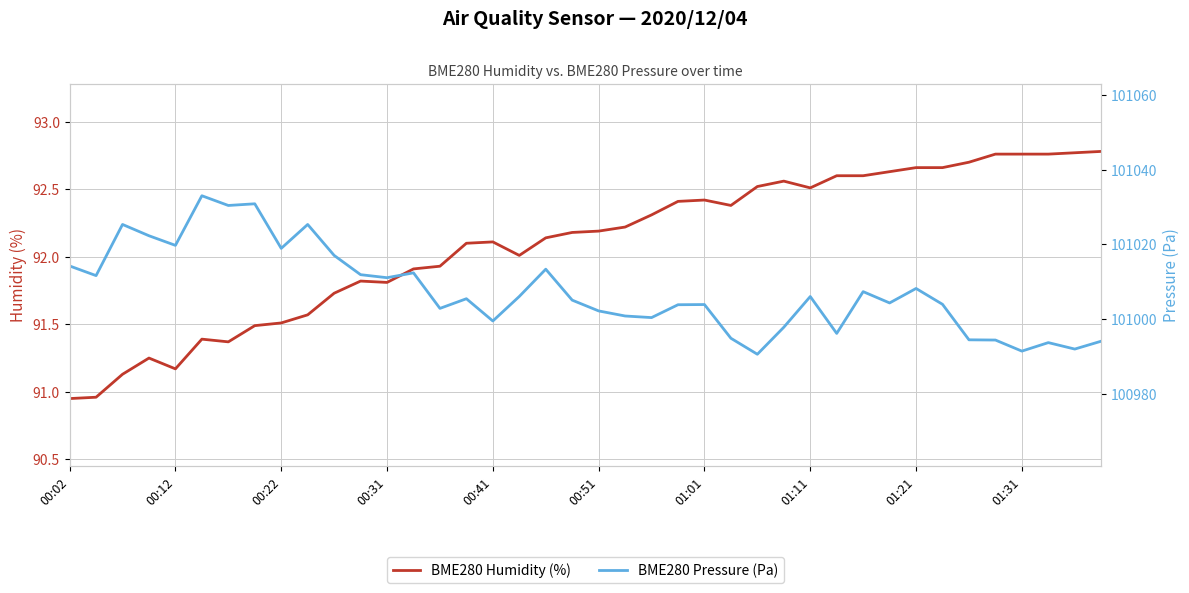

The value of BME280 Humidity (%) at 00:41 is 92.1. True or false?

True